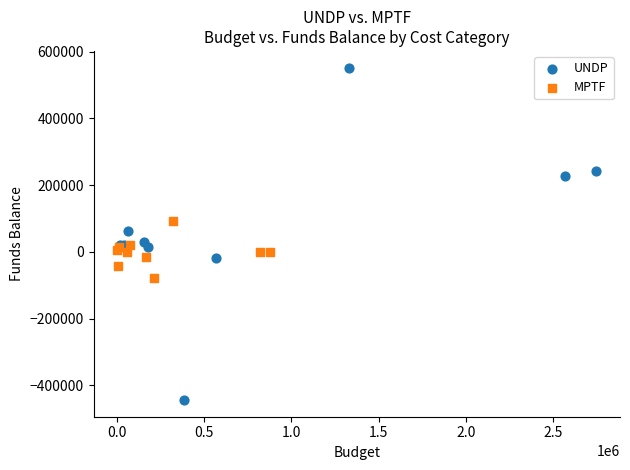

Which series reaches the minimum Y coordinate?

UNDP